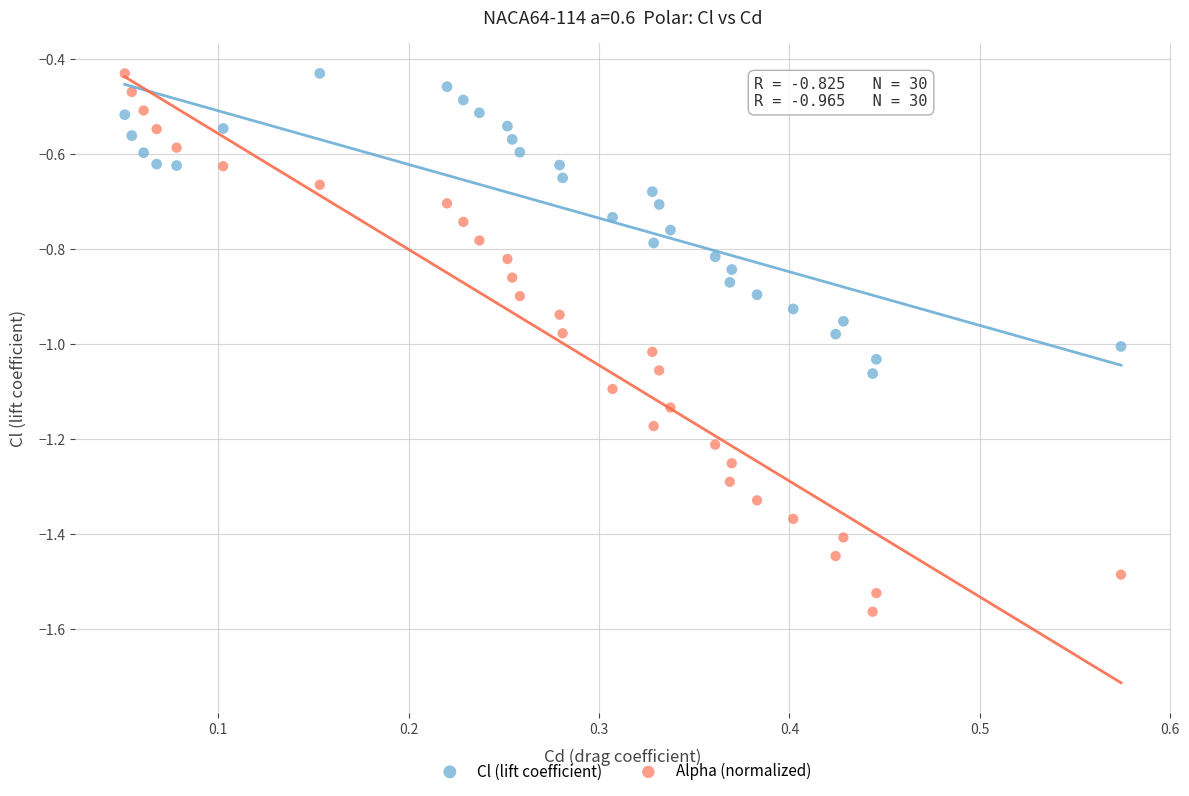

Which series has the widest spread of Y values?

Alpha (normalized)